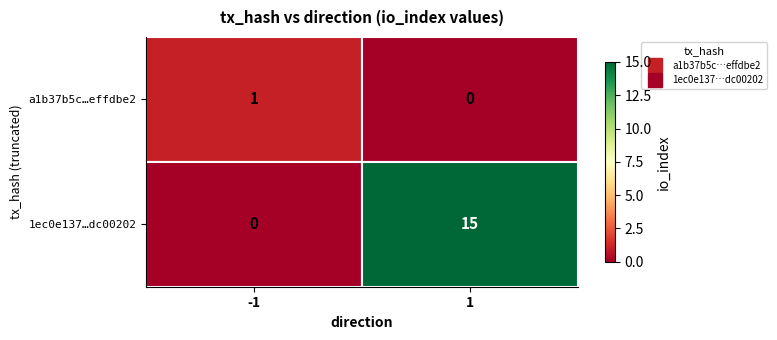

Which series has the largest total across all categories?

1ec0e137…dc00202